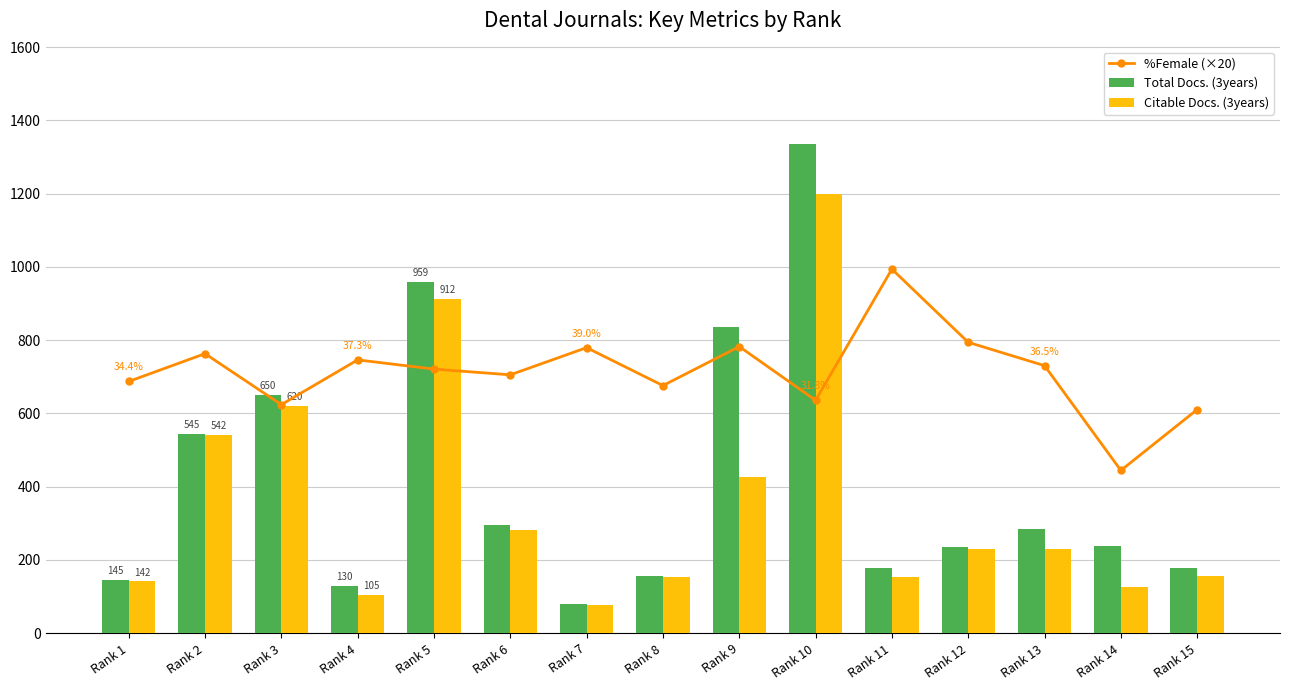

What is the sum of all Citable Docs. (3years) values?

5353